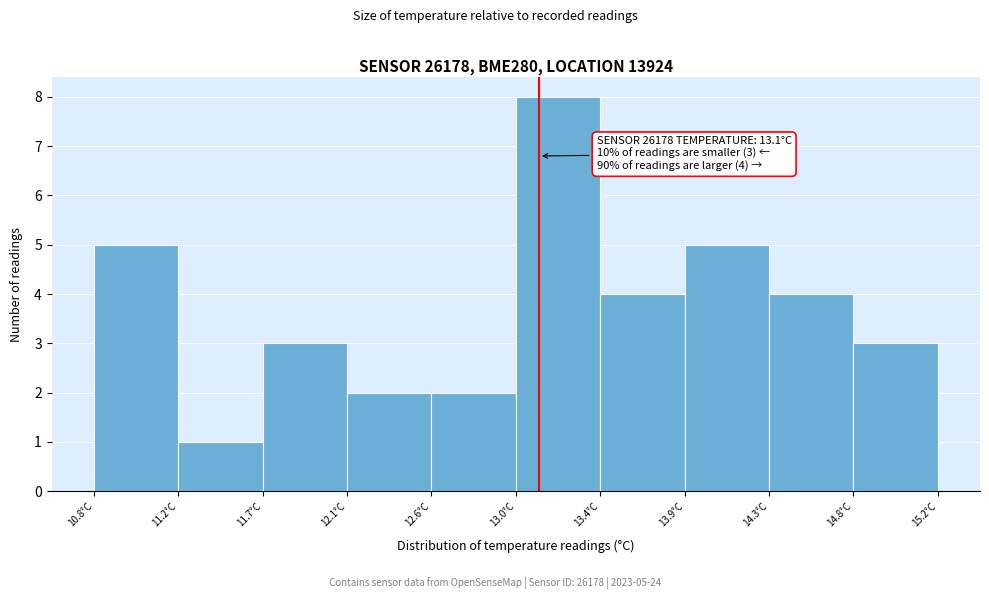

Over which range of the x-axis is the bar tallest?

13.00 to 13.44